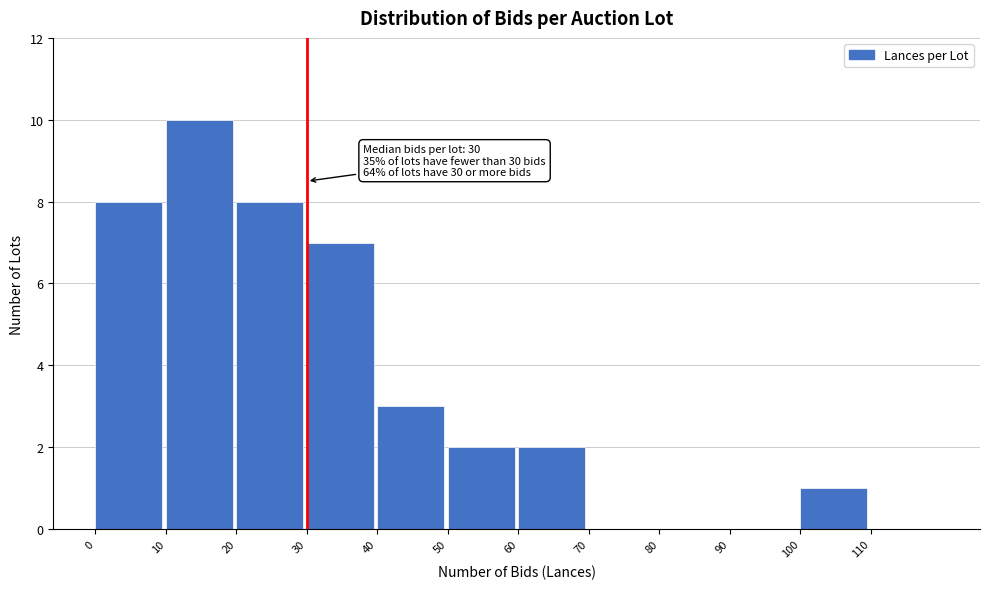

Which range on the x-axis has the tallest bar?

10 to 20